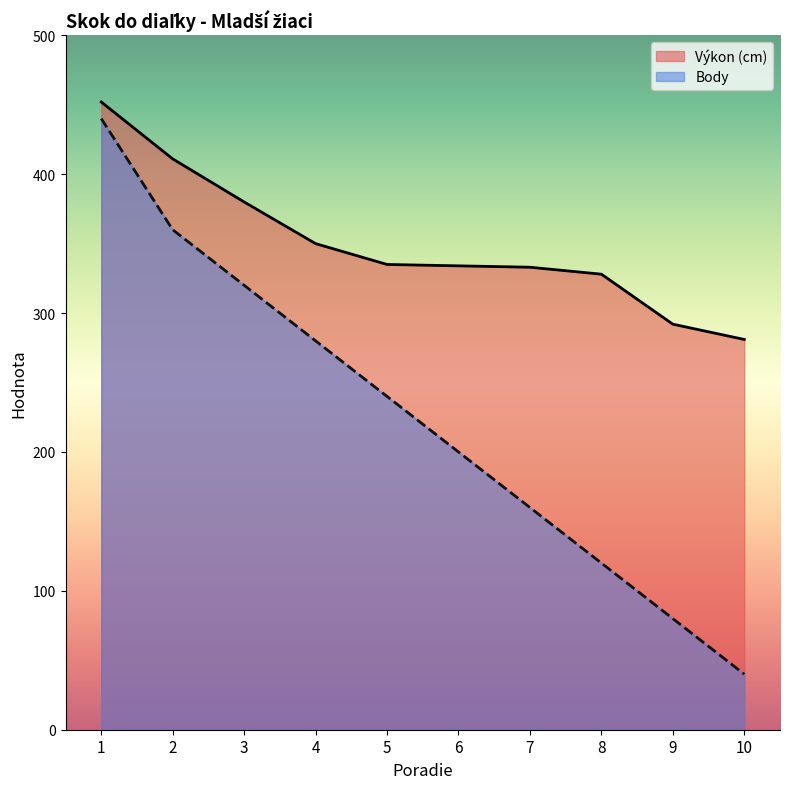

True or false: Výkon (cm) has more than 1 interior local peaks.

False